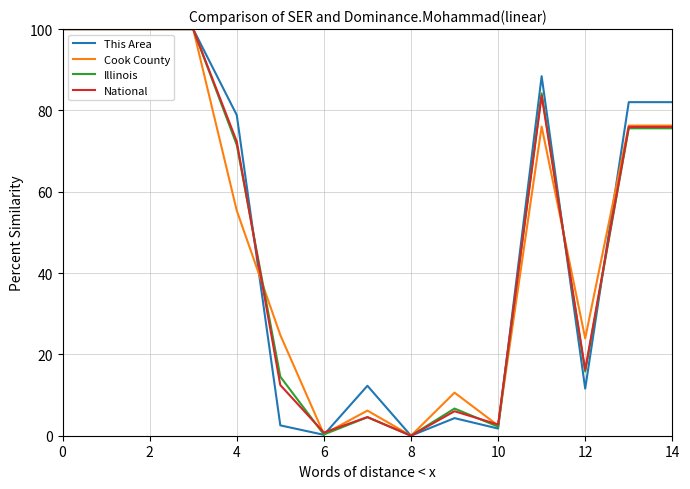

What is the maximum value shown in the chart?

100.0